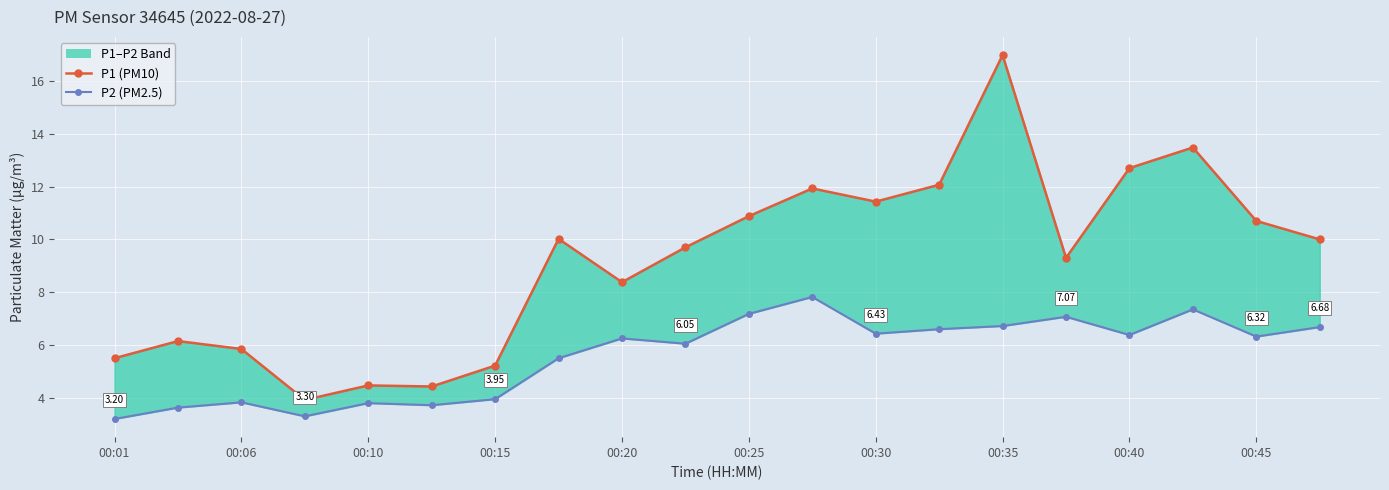

What position from the left is 00:01?

1